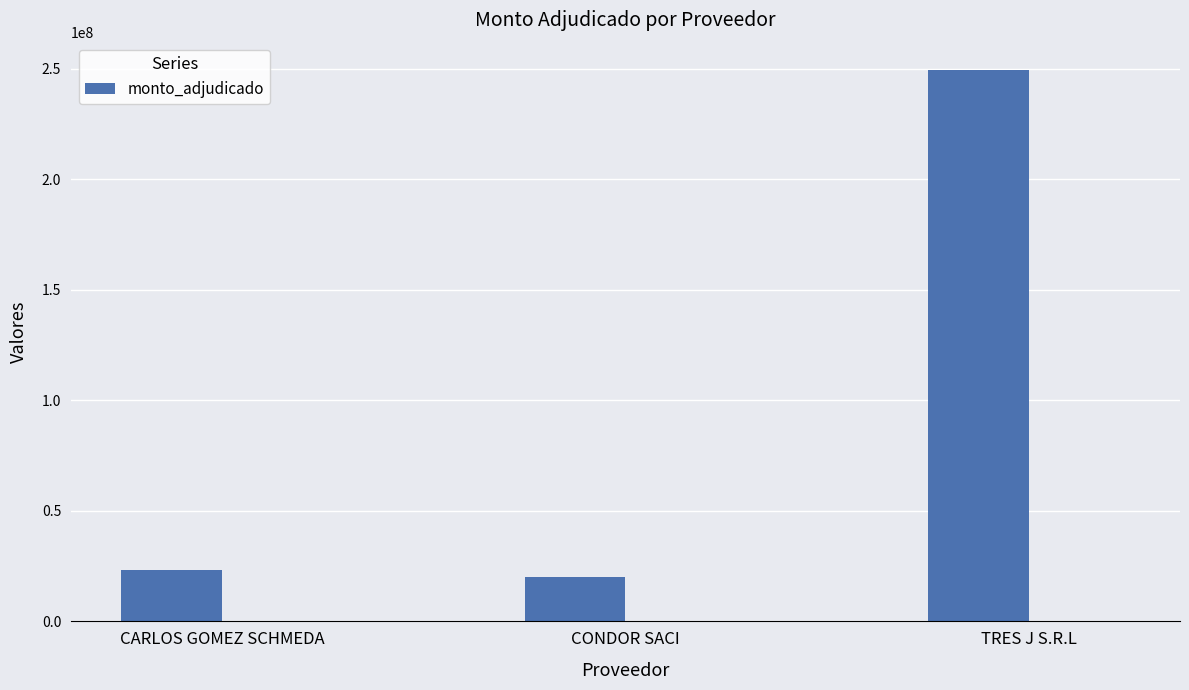

What is the minimum value shown in the chart?

20194000